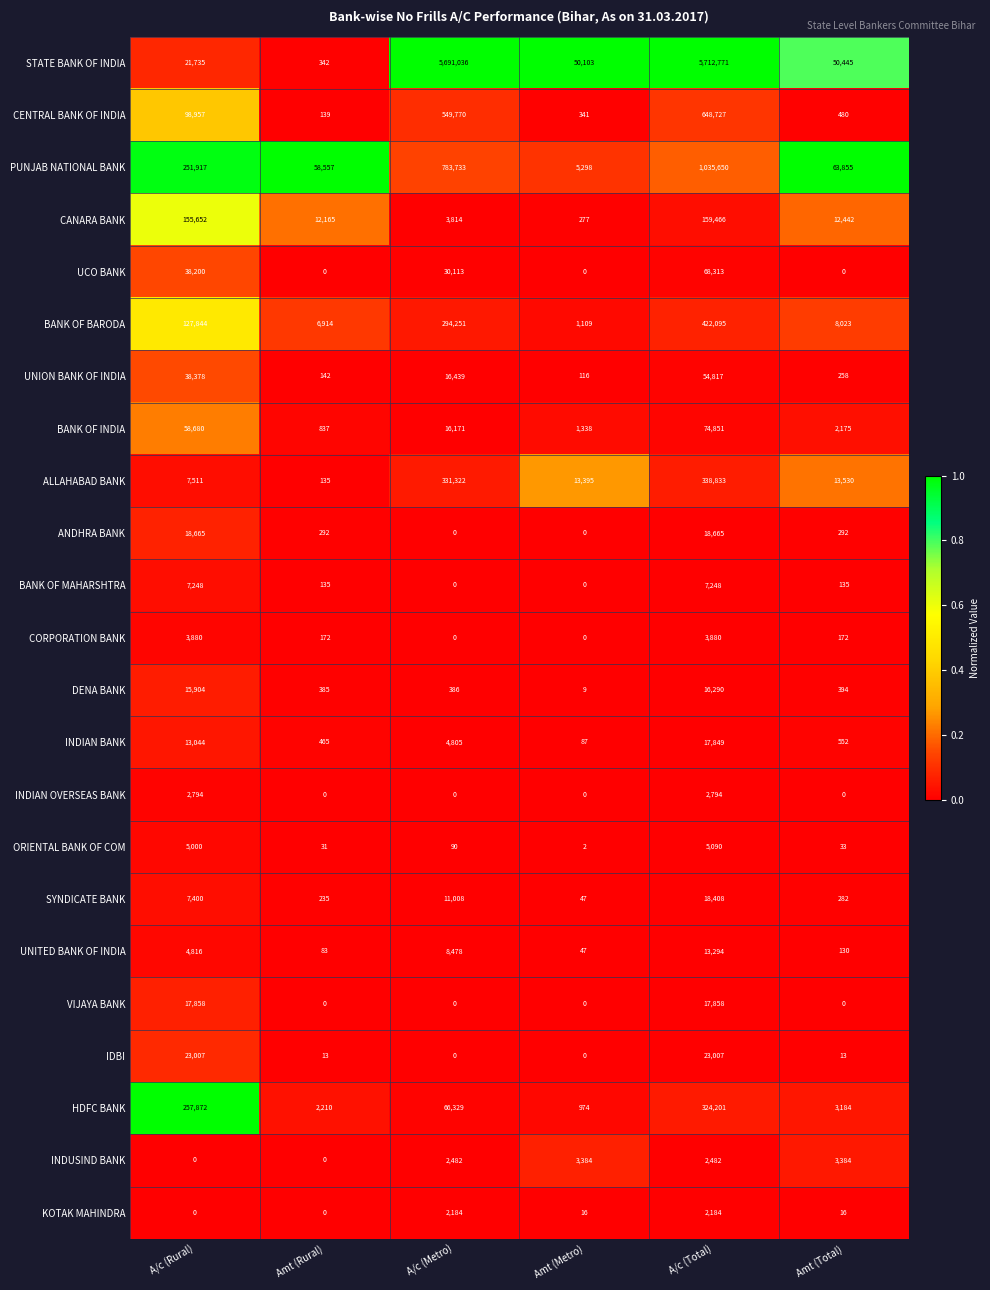

Which series has the widest spread of values?

STATE BANK OF INDIA